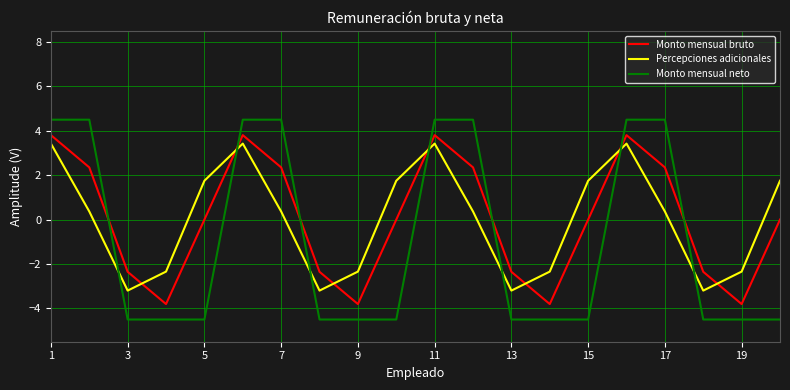

What is the maximum value for Monto mensual neto?

4.5